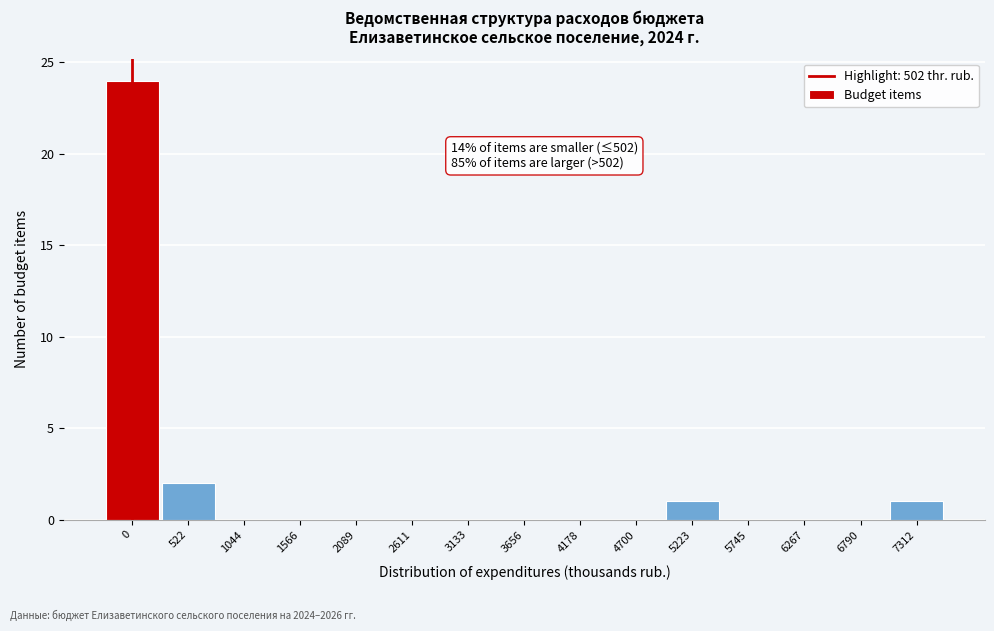

Reading left to right, what are all the values shown in this chart?

0=24	522=2	1044=0	1566=0	2089=0	2611=0	3133=0	3656=0	4178=0	4700=0	5223=1	5745=0	6267=0	6790=0	7312=1